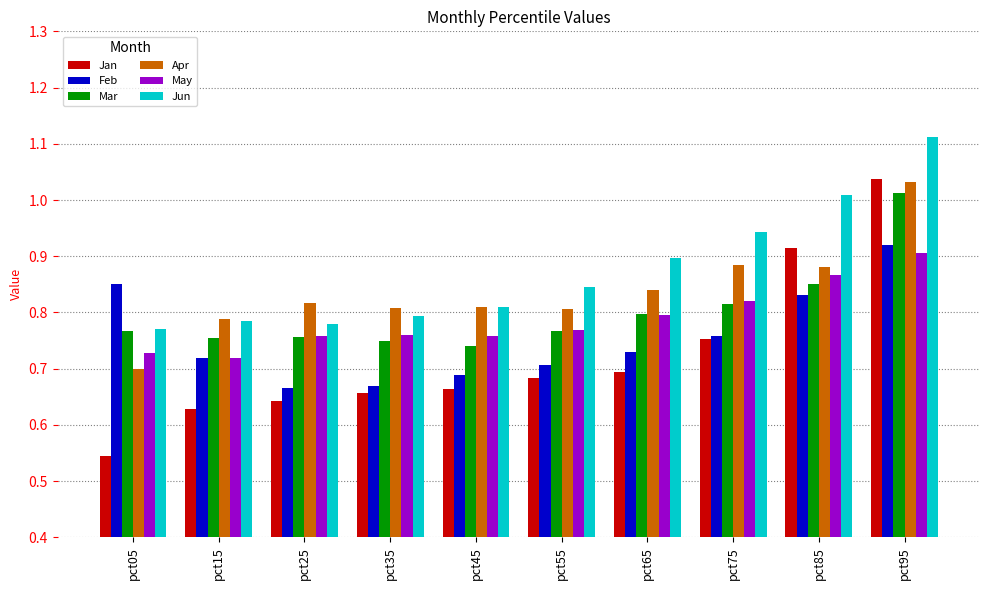

At which category does the chart reach its peak across all series?

pct95